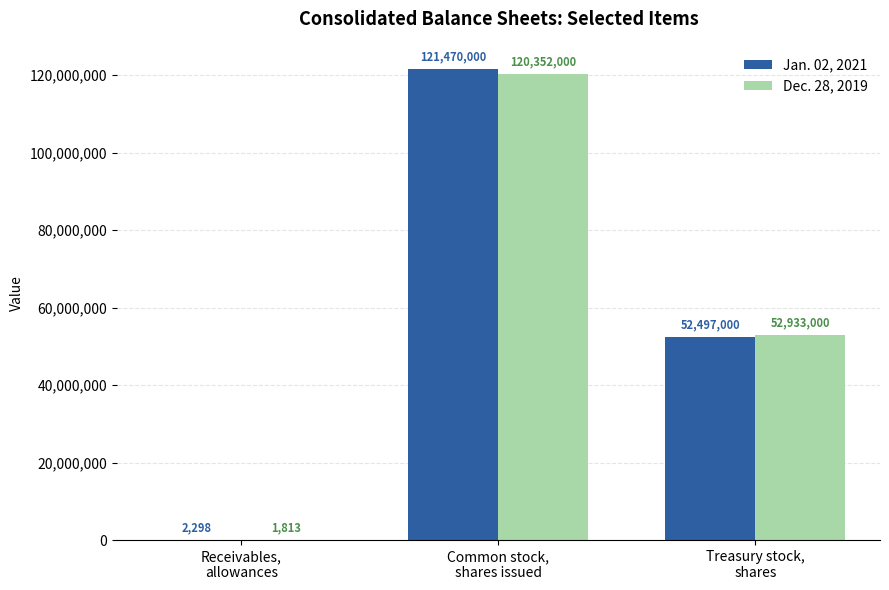

What is the sum of all Jan. 02, 2021 values?

173969298